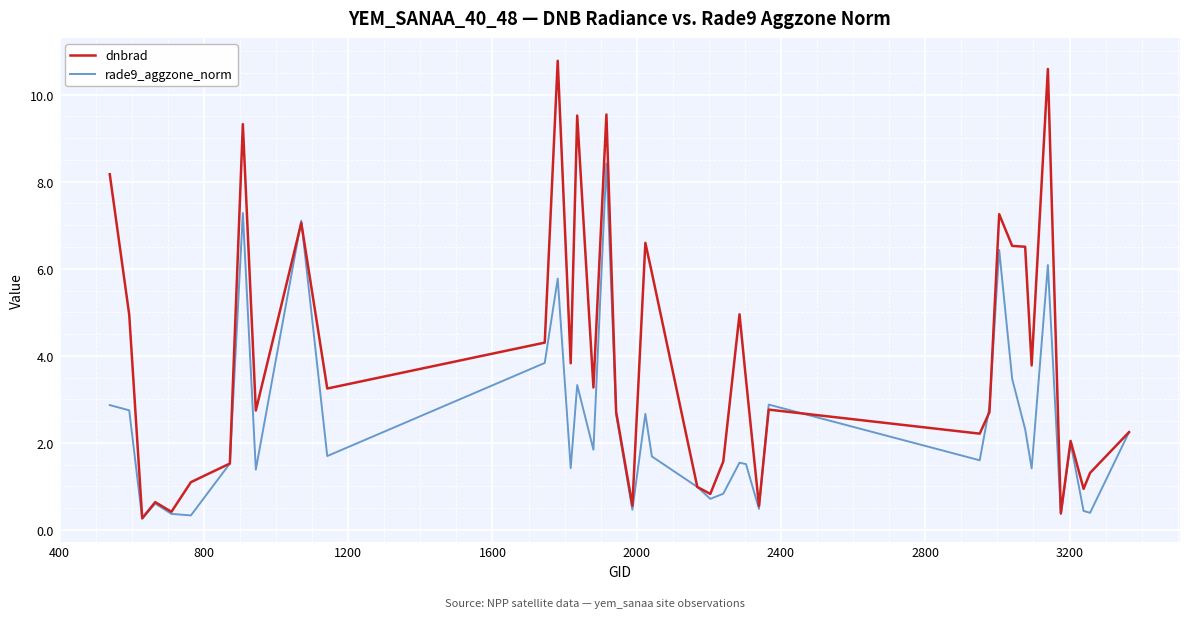

Rank the series by their average value, from lowest to highest.

rade9_aggzone_norm, dnbrad